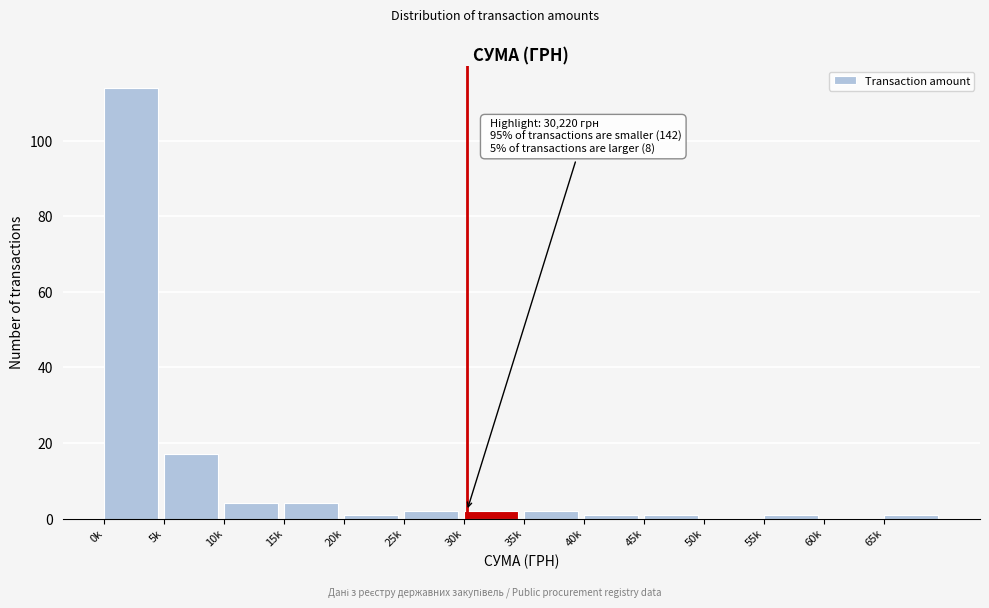

Reading right to left, list all the values displayed in this chart.

65k=1	60k=0	55k=1	50k=0	45k=1	40k=1	35k=2	30k=2	25k=2	20k=1	15k=4	10k=4	5k=17	0k=114